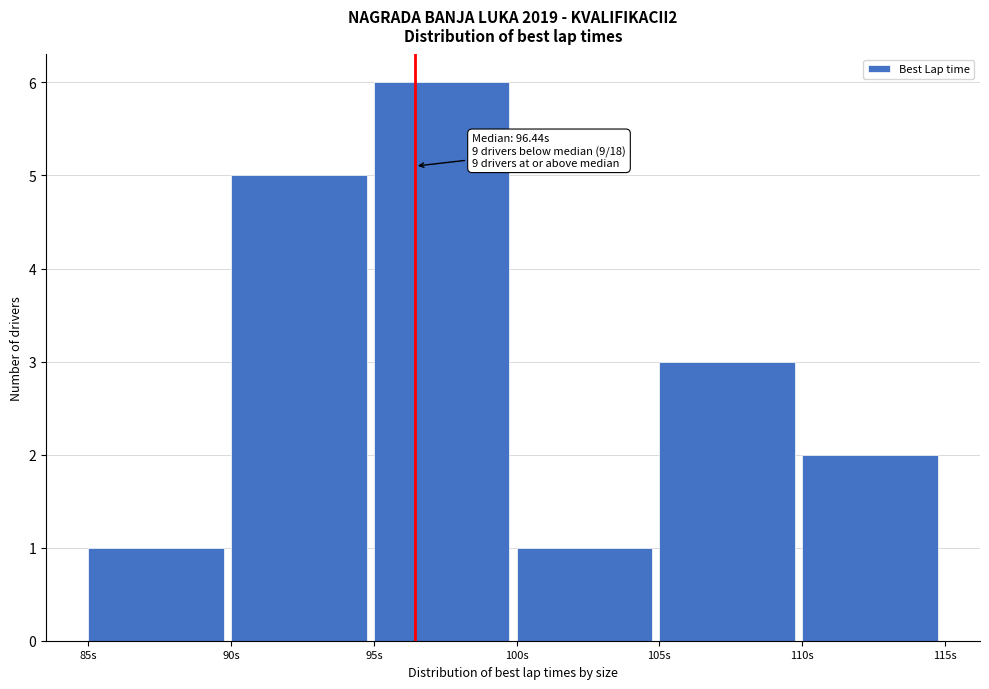

Over which range of the x-axis is the bar tallest?

95 to 100